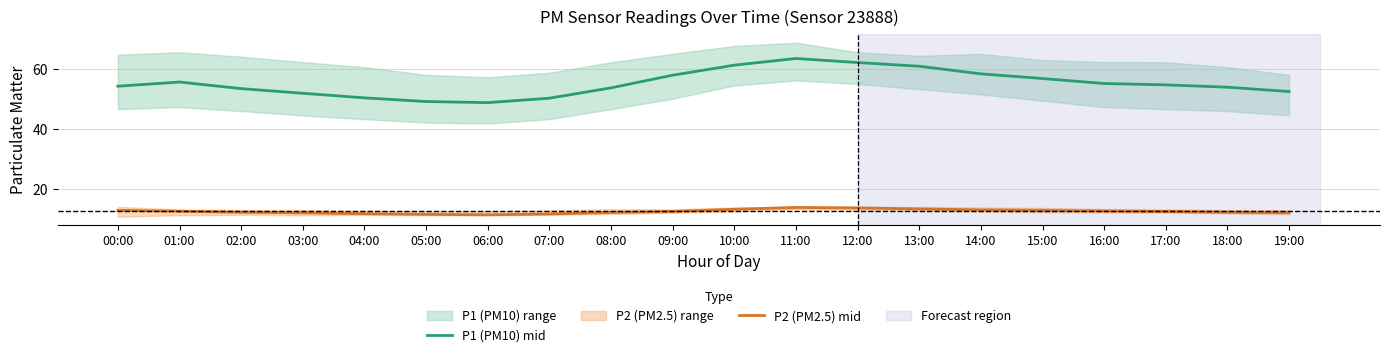

At how many categories does at least one series exceed 41?

20